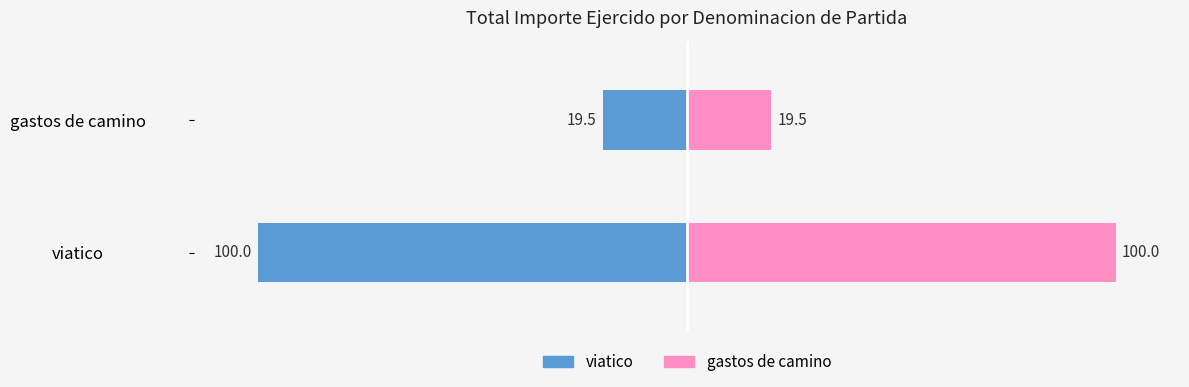

Is the value of gastos de camino at gastos de camino greater than the value of viatico at gastos de camino?

Yes